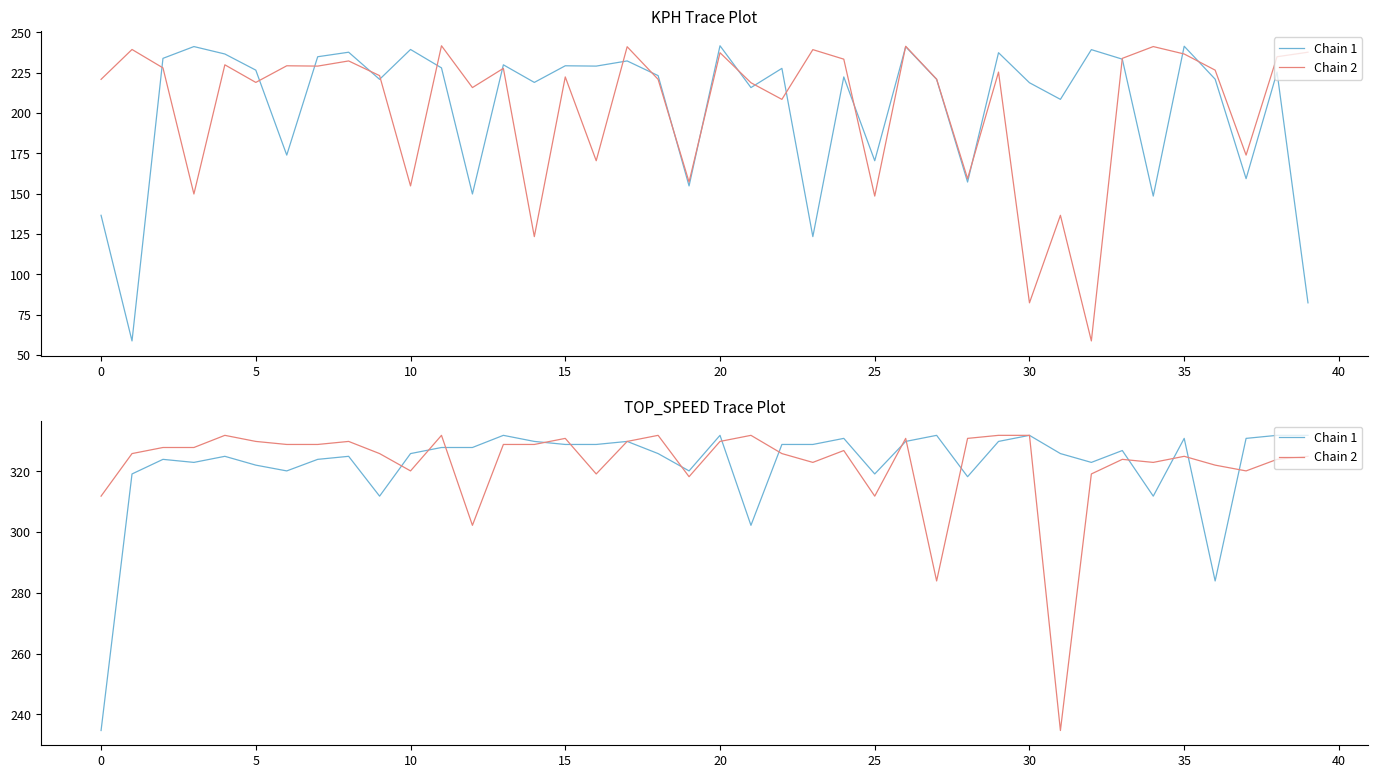

How many distinct data groups are displayed?

2